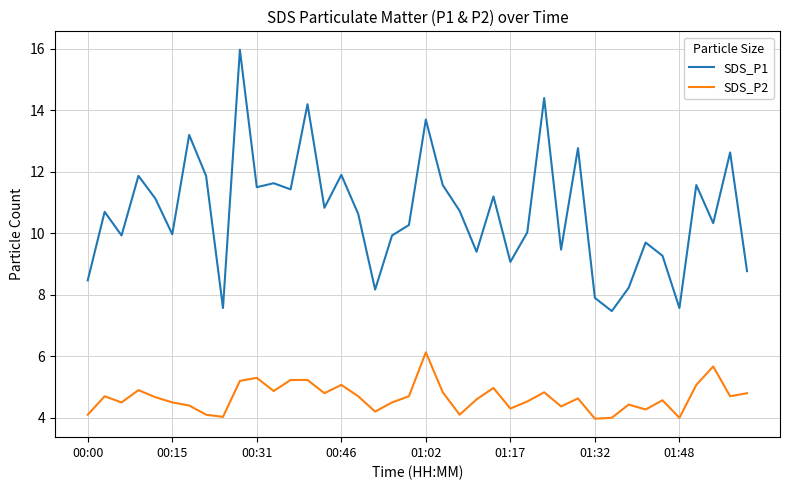

What is the smallest value displayed?

4.0